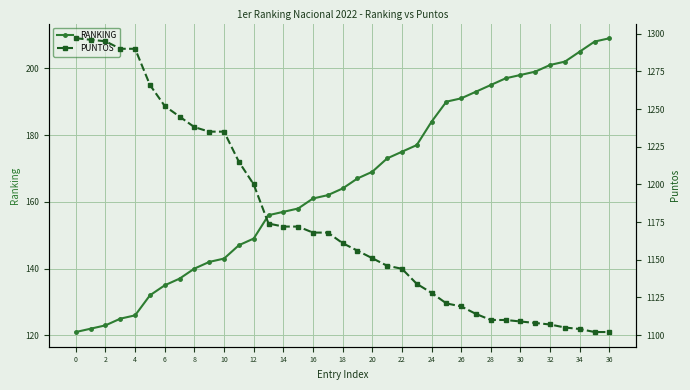

The value of RANKING at 20 is 227. True or false?

False